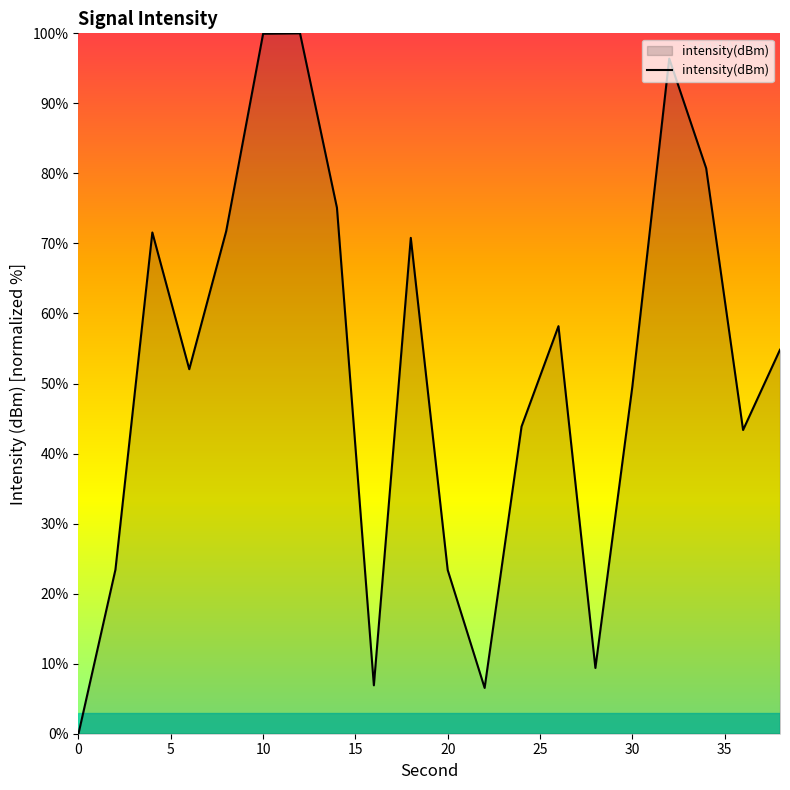

What is the maximum value shown in the chart?

100.0